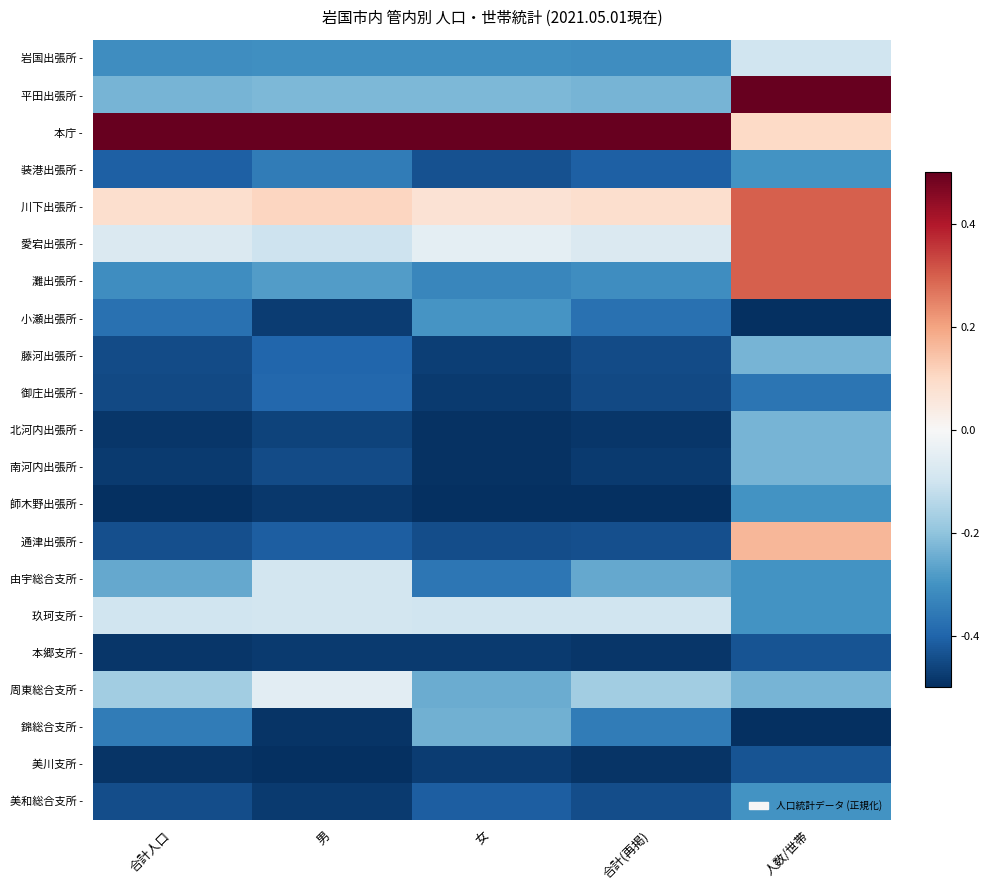

Count the number of data series in this chart.

21